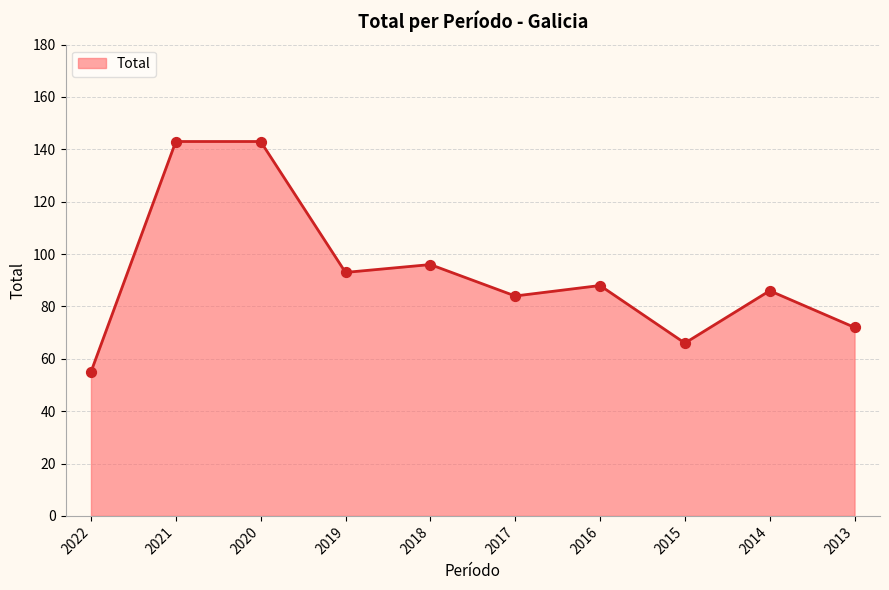

Between 2019 and 2015, which is larger?

2019